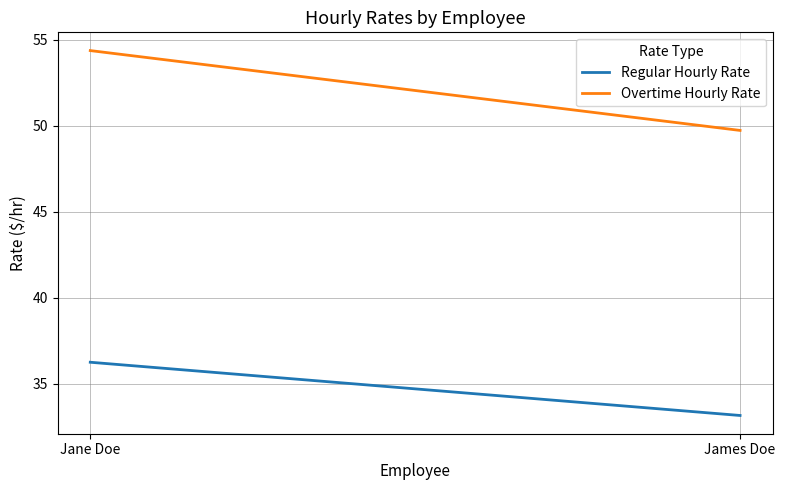

Is the value of Overtime Hourly Rate at James Doe greater than the value of Regular Hourly Rate at James Doe?

Yes